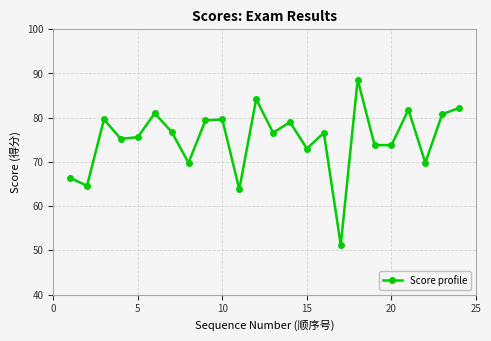

True or false: the data has more than 2 interior local peaks.

True